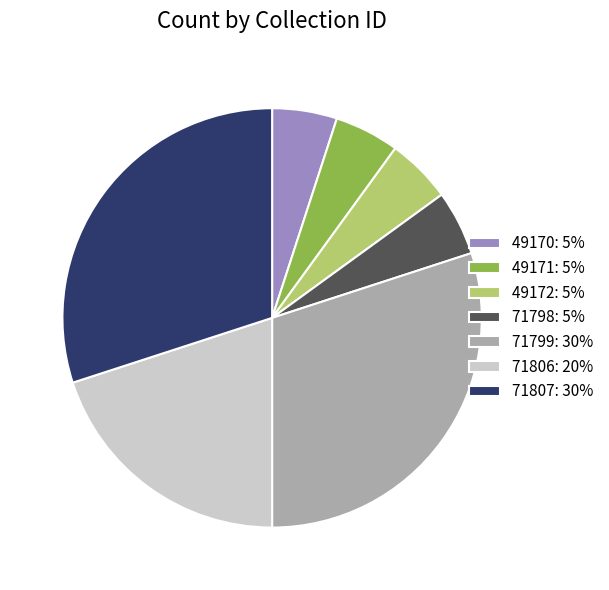

Combined, do 49170: 5% and 71799: 30% account for over 50%?

No